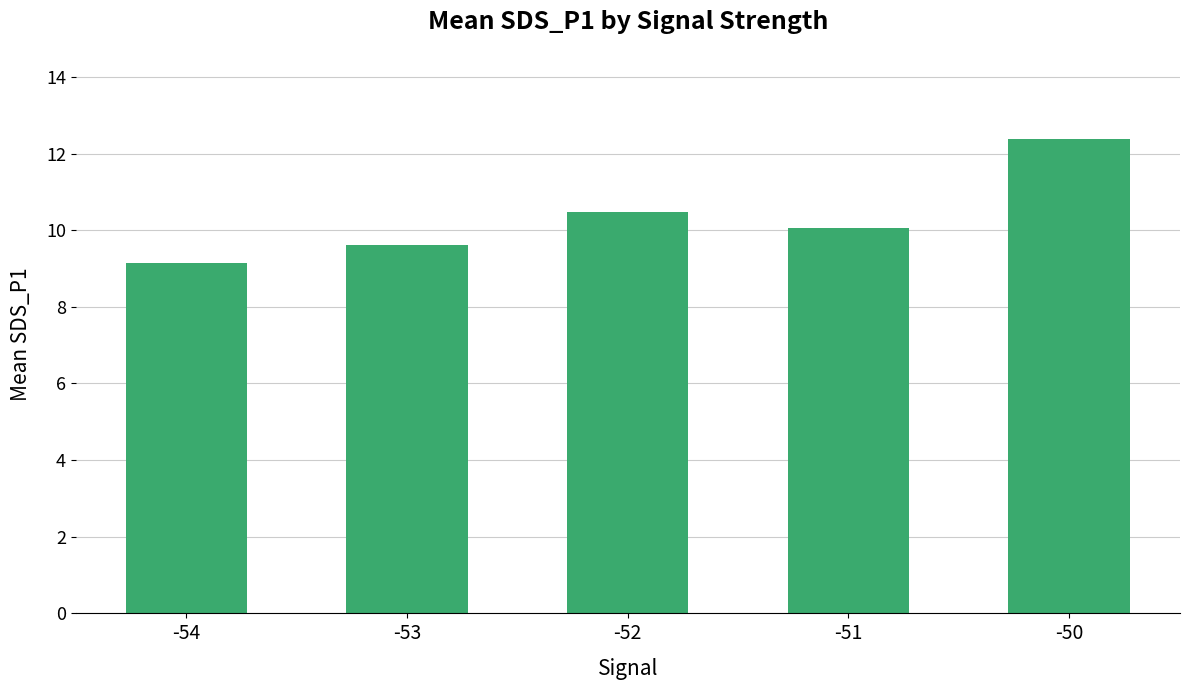

At which category does the chart reach its peak across all series?

-50